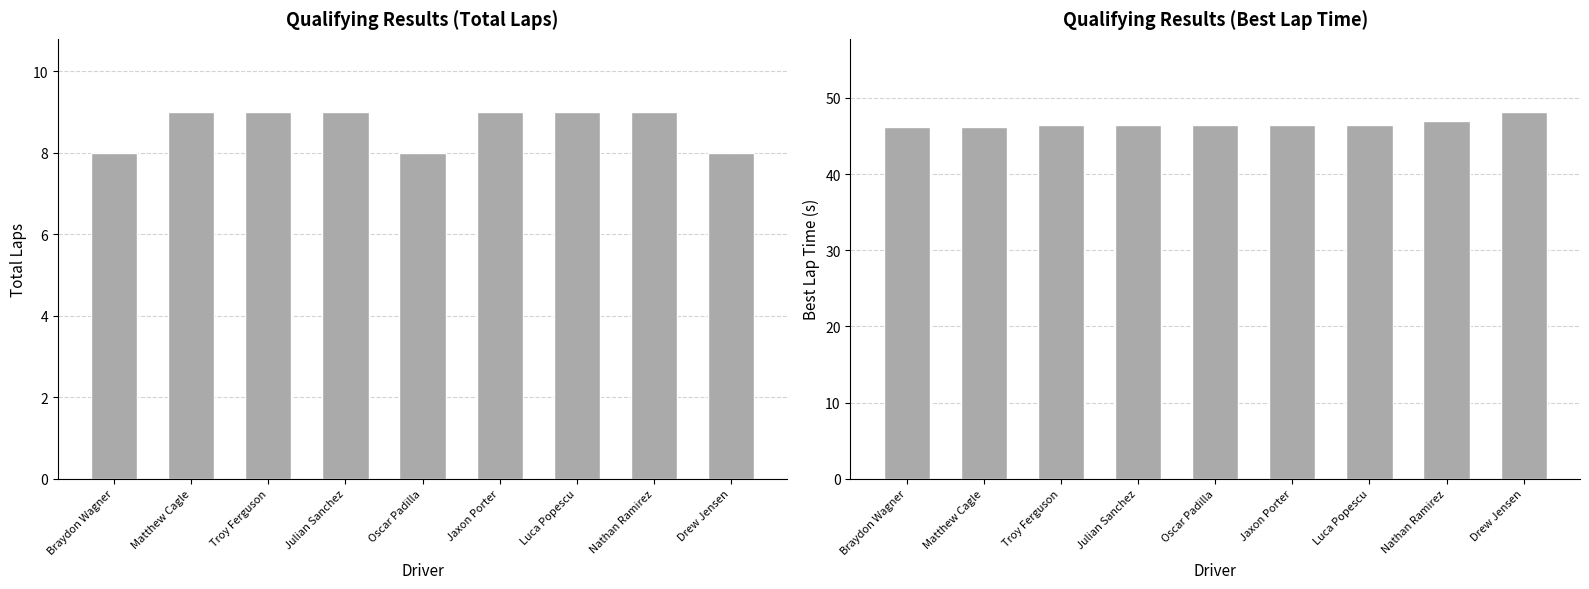

What is the lowest value of the Total Laps series?

8.0